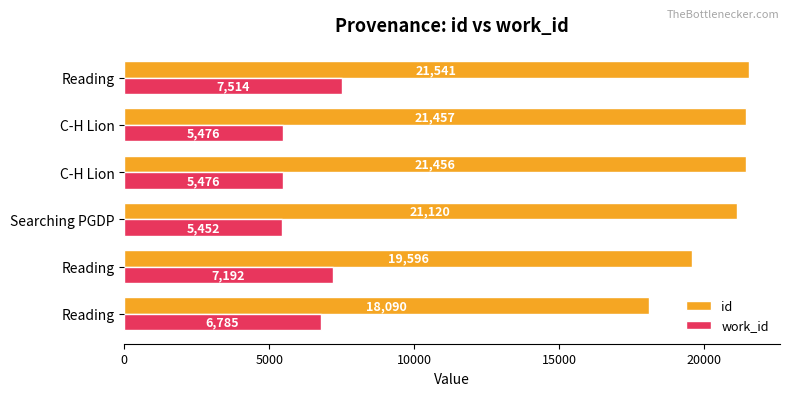

What is the greatest value displayed?

21541